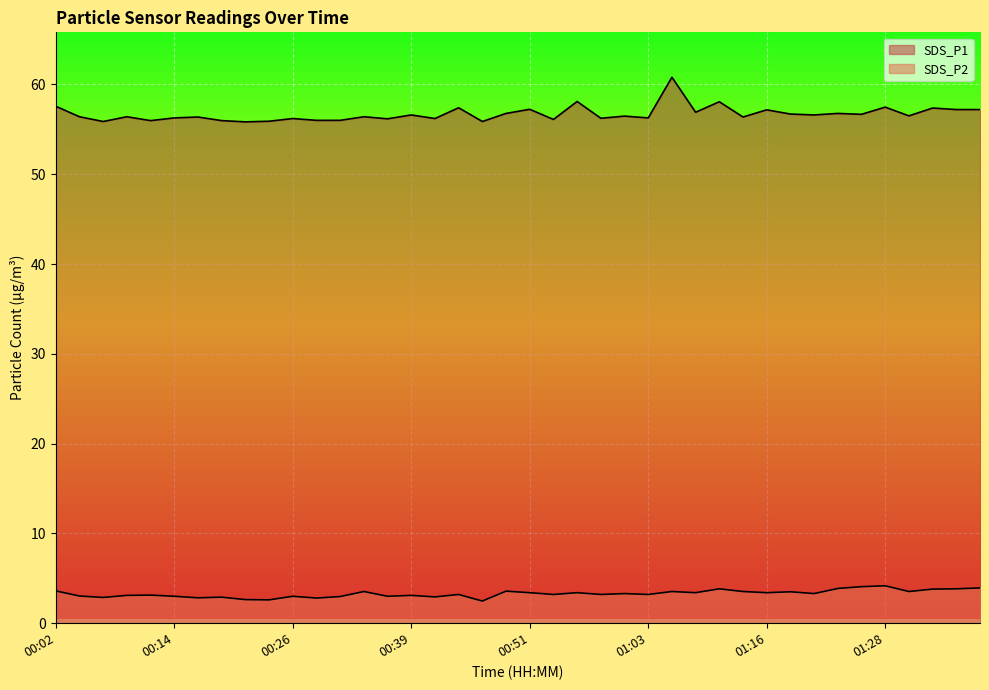

What is the label of the 3rd point from the right?

01:33